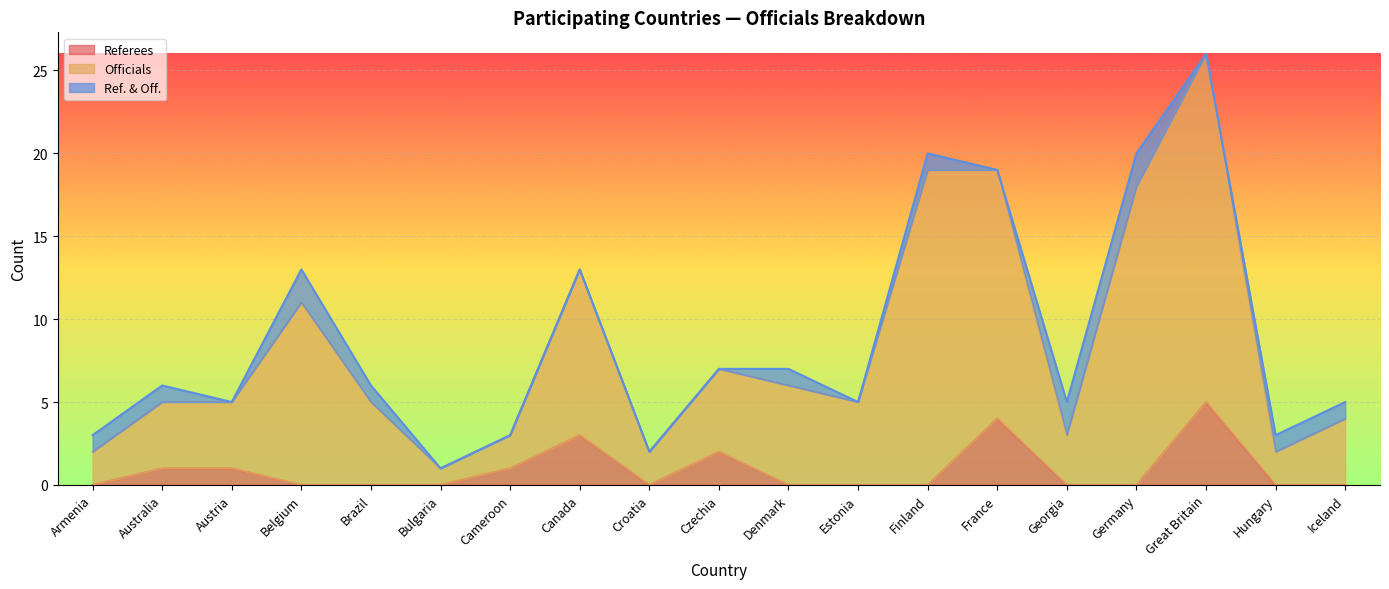

At which category is the sum across all series the highest?

Great Britain